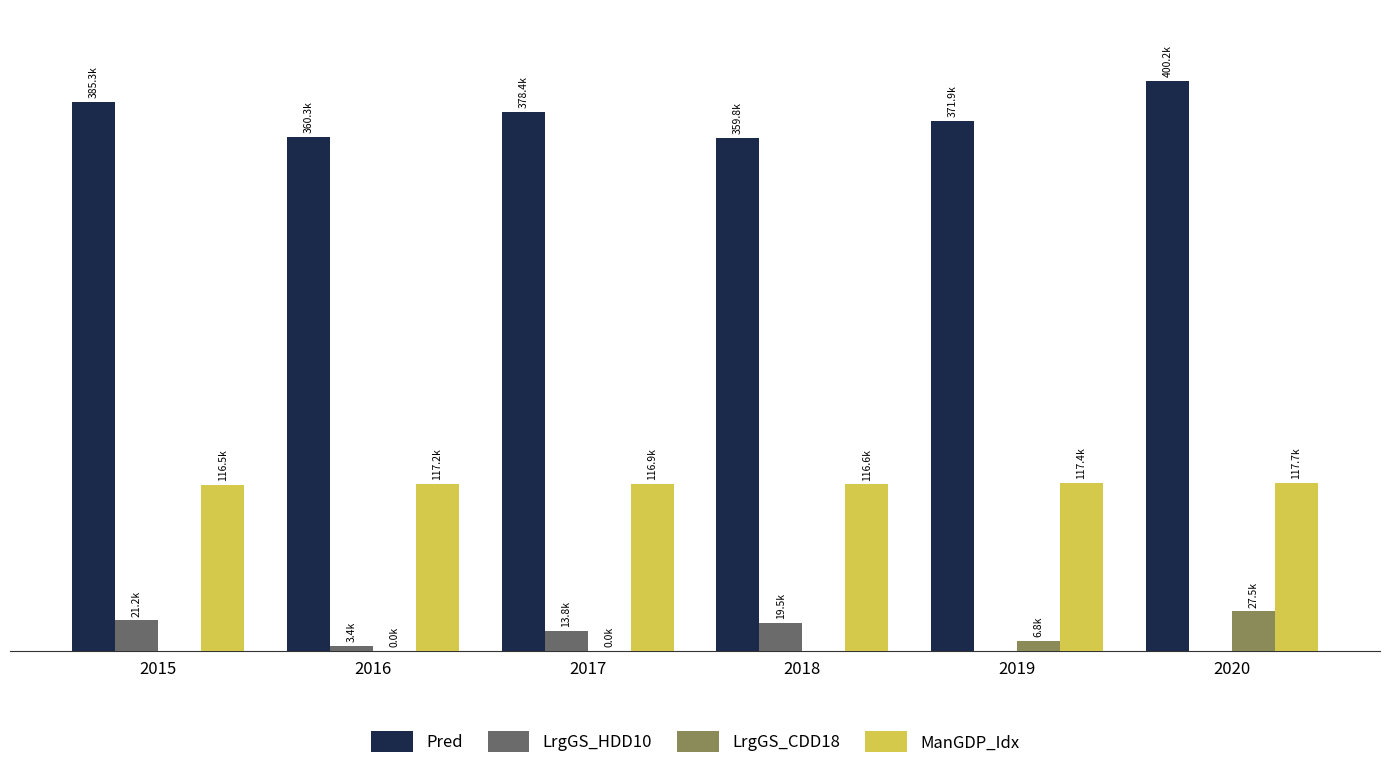

Are the bars grouped side by side (vs. stacked)?

Yes